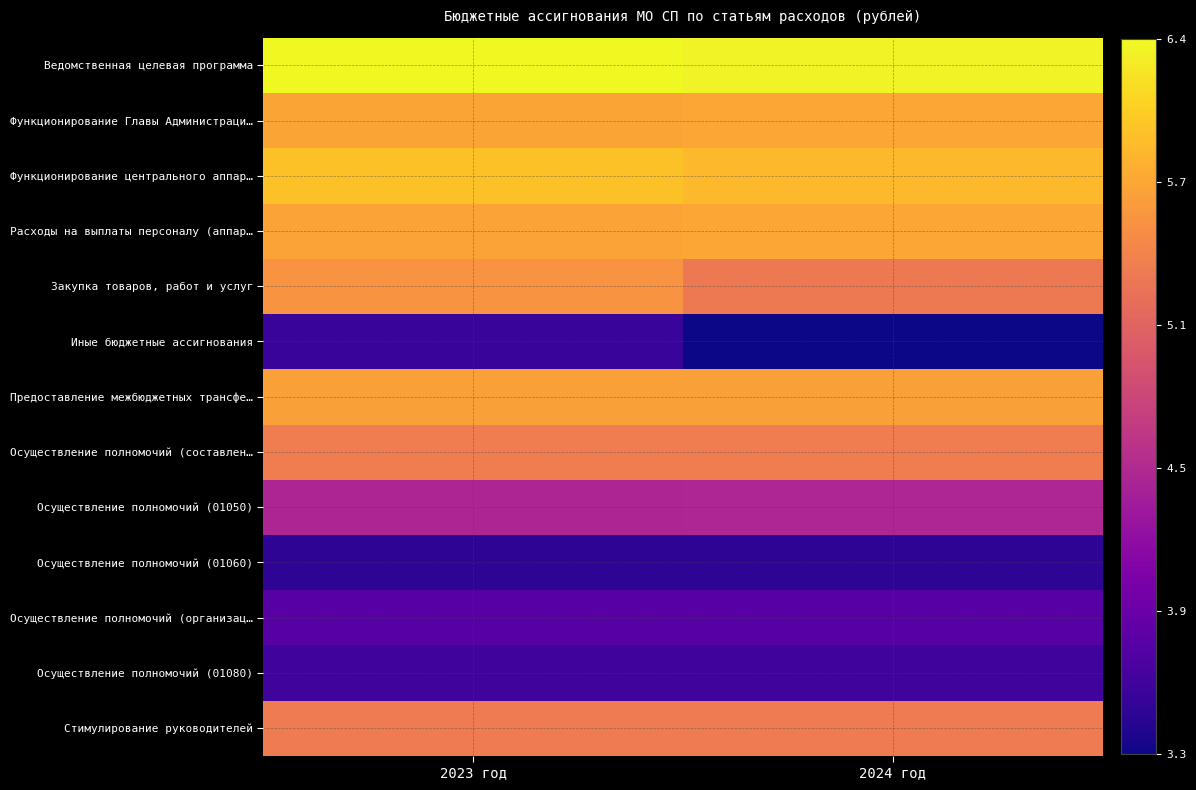

Rank the series at 2023 год from lowest to highest value.

Осуществление полномочий (01060), Иные бюджетные ассигнования, Осуществление полномочий (01080), Осуществление полномочий (организац…, Осуществление полномочий (01050), Стимулирование руководителей, Осуществление полномочий (составлен…, Закупка товаров, работ и услуг, Предоставление межбюджетных трансфе…, Расходы на выплаты персоналу (аппар…, Функционирование Главы Администраци…, Функционирование центрального аппар…, Ведомственная целевая программа